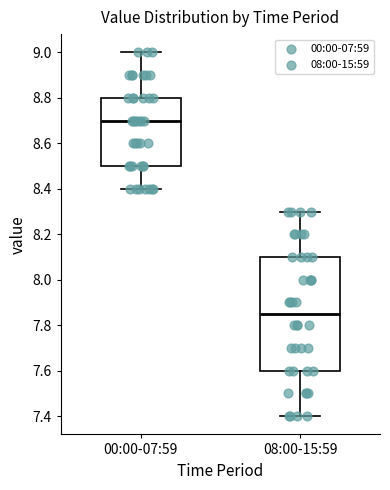

Where does the median line of the box for 08:00-15:59 sit on the y-axis? The values are not printed on the chart, so give them approximately, as read against the axis.

7.86